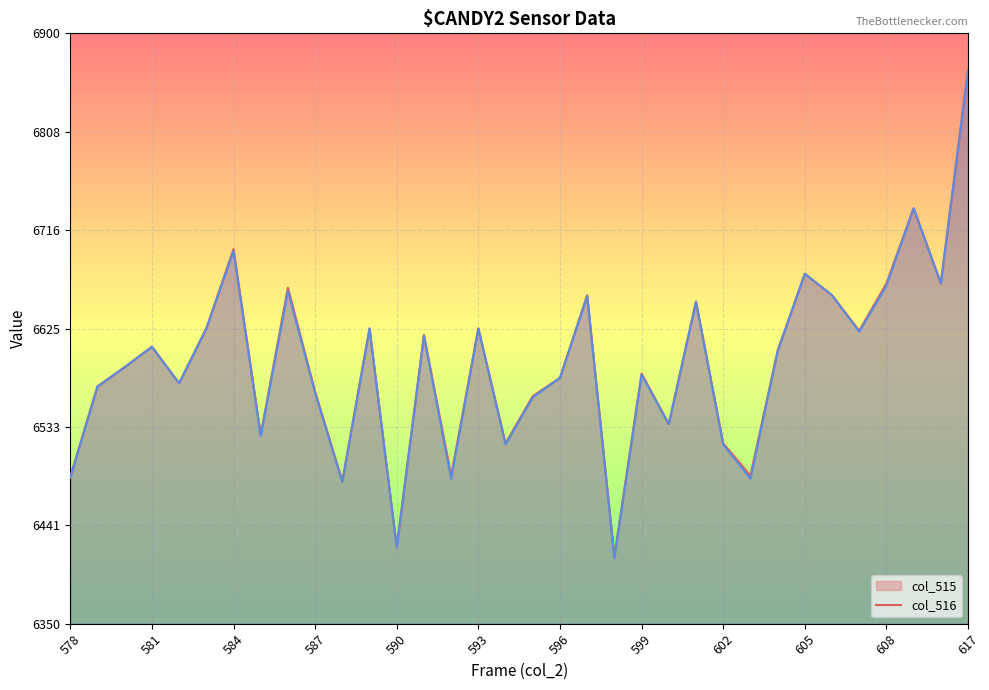

Reading right to left, transcribe all the data shown in this chart.

col_515 line: 6866	6667	6737	6667	6623	6656	6676	6604	6488	6518	6650	6536	6583	6413	6656	6579	6562	6518	6625	6488	6619	6421	6625	6483	6566	6663	6526	6699	6625	6574	6608	6589	6571	6487
col_516 line: 6865	6667	6737	6665	6622	6656	6676	6604	6485	6517	6650	6536	6582	6411	6655	6579	6561	6517	6625	6485	6618	6421	6625	6482	6565	6660	6525	6697	6625	6574	6608	6589	6571	6486